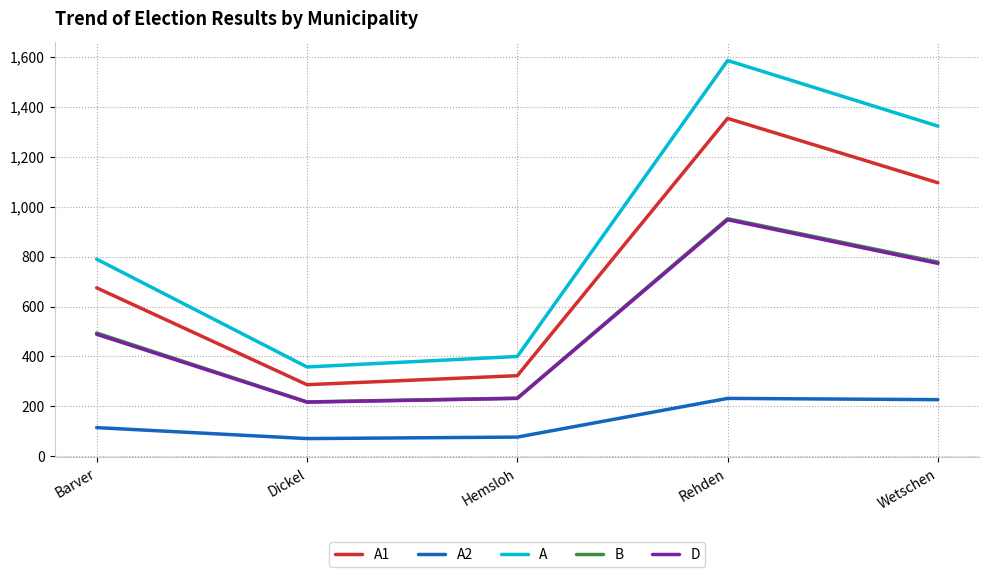

What is the minimum value for D?

217